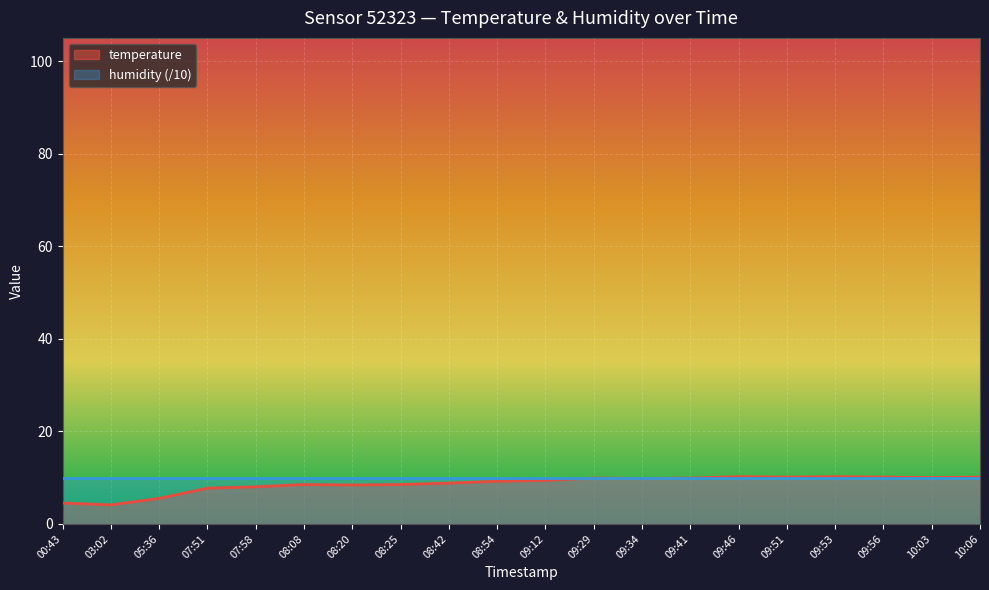

Which category has the highest value across all series?

09:46